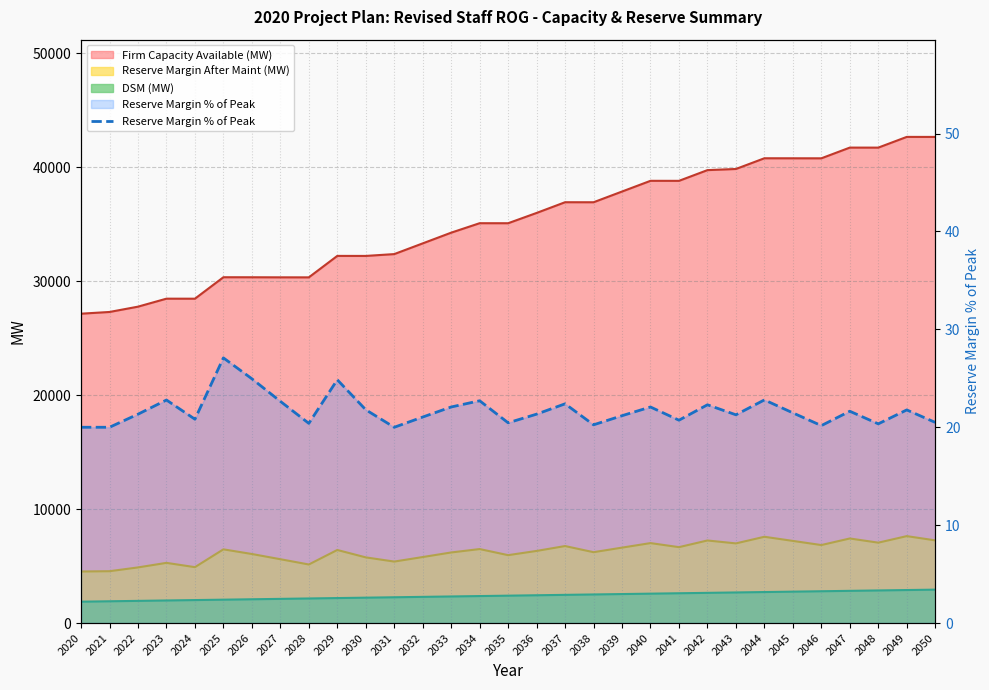

What is the difference between the maximum and second lowest values?

7.1